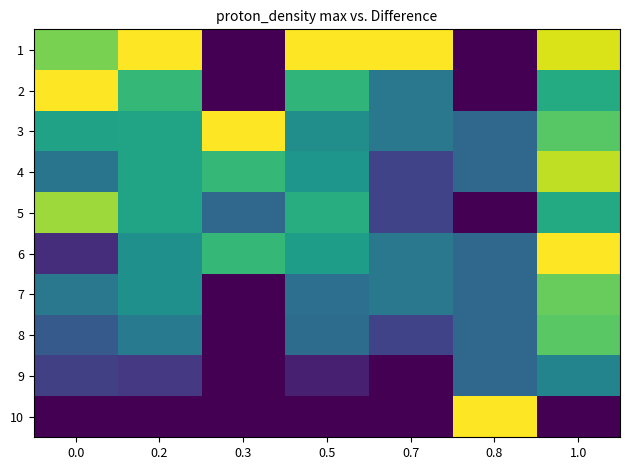

Reading left to right, extract all data points from this chart.

1: 0.0=0.8	0.2=1.0	0.3=0.0	0.5=1.0	0.7=1.0	0.8=0.0	1.0=0.9
2: 0.0=1.0	0.2=0.7	0.3=0.0	0.5=0.7	0.7=0.4	0.8=0.0	1.0=0.6
3: 0.0=0.6	0.2=0.6	0.3=1.0	0.5=0.5	0.7=0.4	0.8=0.3	1.0=0.7
4: 0.0=0.4	0.2=0.6	0.3=0.7	0.5=0.5	0.7=0.2	0.8=0.3	1.0=0.9
5: 0.0=0.9	0.2=0.6	0.3=0.3	0.5=0.6	0.7=0.2	0.8=0.0	1.0=0.6
6: 0.0=0.1	0.2=0.5	0.3=0.7	0.5=0.6	0.7=0.4	0.8=0.3	1.0=1.0
7: 0.0=0.4	0.2=0.5	0.3=0.0	0.5=0.4	0.7=0.4	0.8=0.3	1.0=0.8
8: 0.0=0.3	0.2=0.4	0.3=0.0	0.5=0.4	0.7=0.2	0.8=0.3	1.0=0.7
9: 0.0=0.2	0.2=0.2	0.3=0.0	0.5=0.1	0.7=0.0	0.8=0.3	1.0=0.5
10: 0.0=0.0	0.2=0.0	0.3=0.0	0.5=0.0	0.7=0.0	0.8=1.0	1.0=0.0